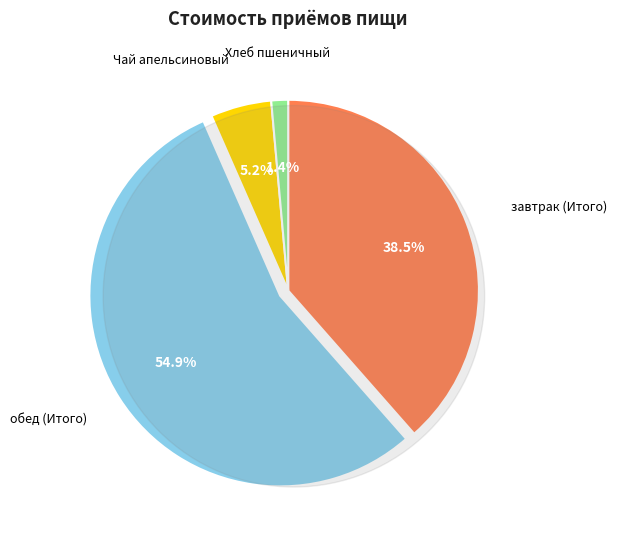

Does any single category account for the majority?

Yes